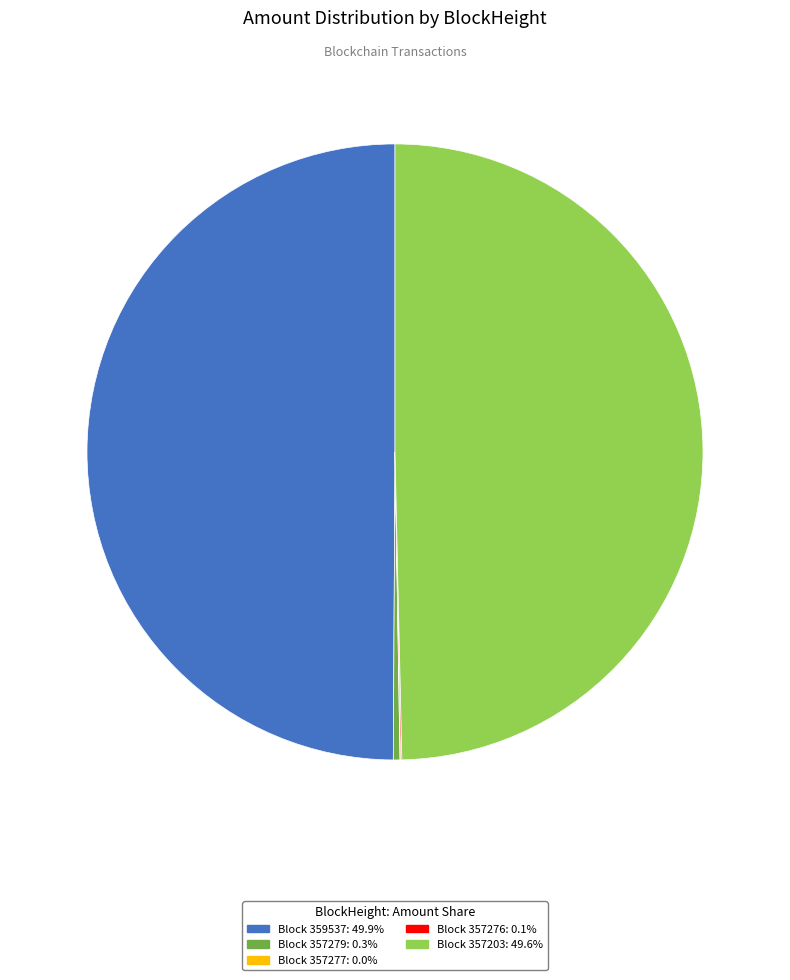

Does Block 357279: 0.3% represent more than half of the total?

No